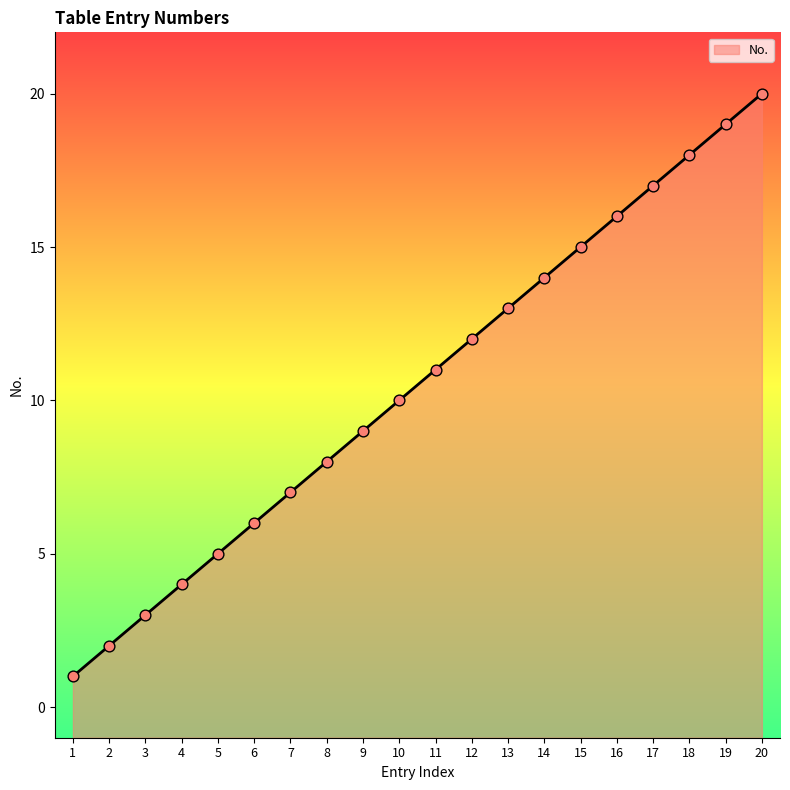

What is the ratio of the value at 10 to the value at 20?

0.5